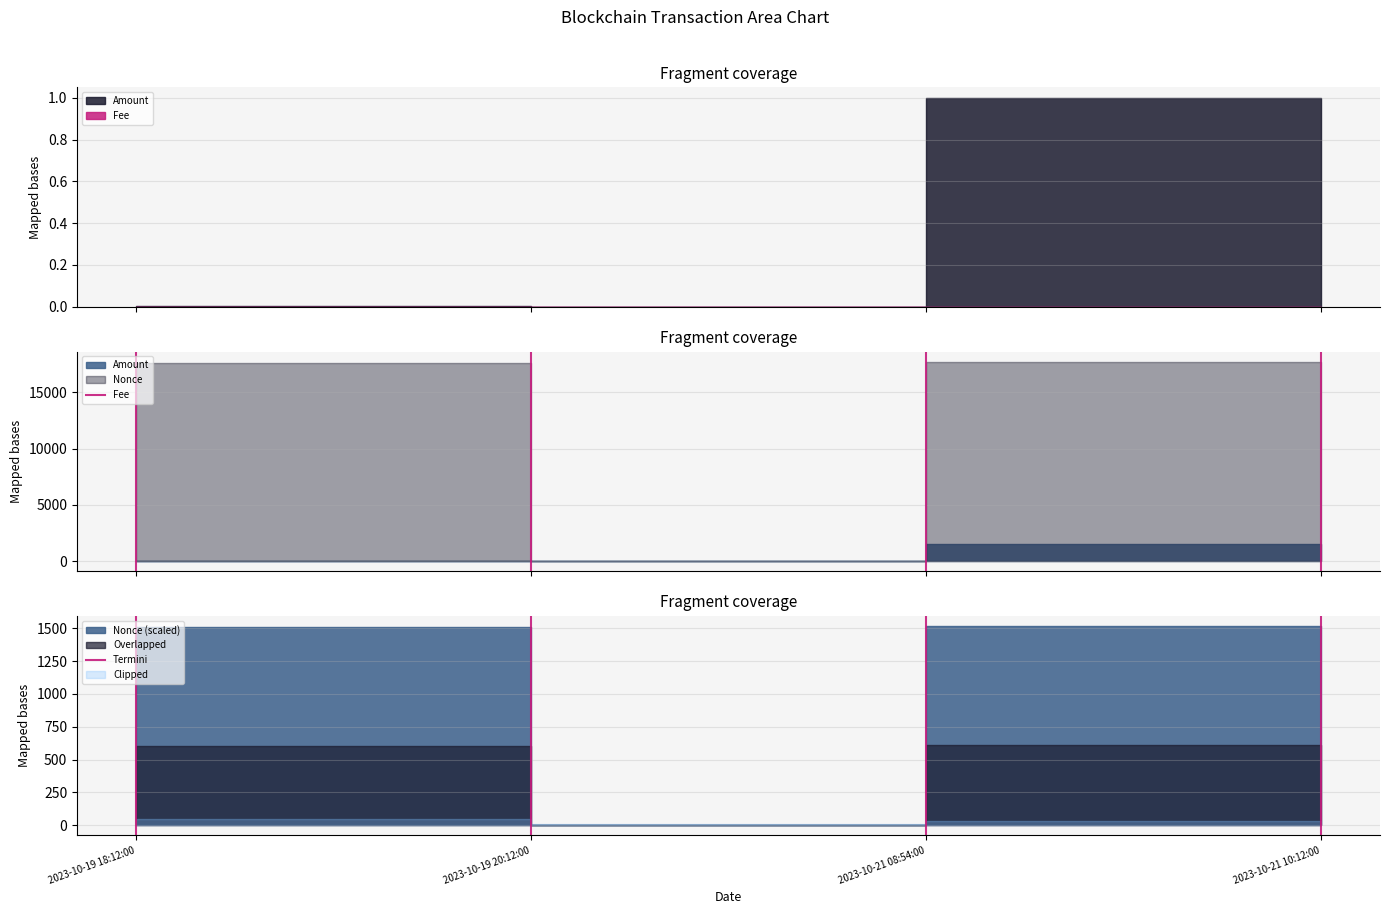

What is the label of the 2nd point from the left?

2023-10-19 20:12:00